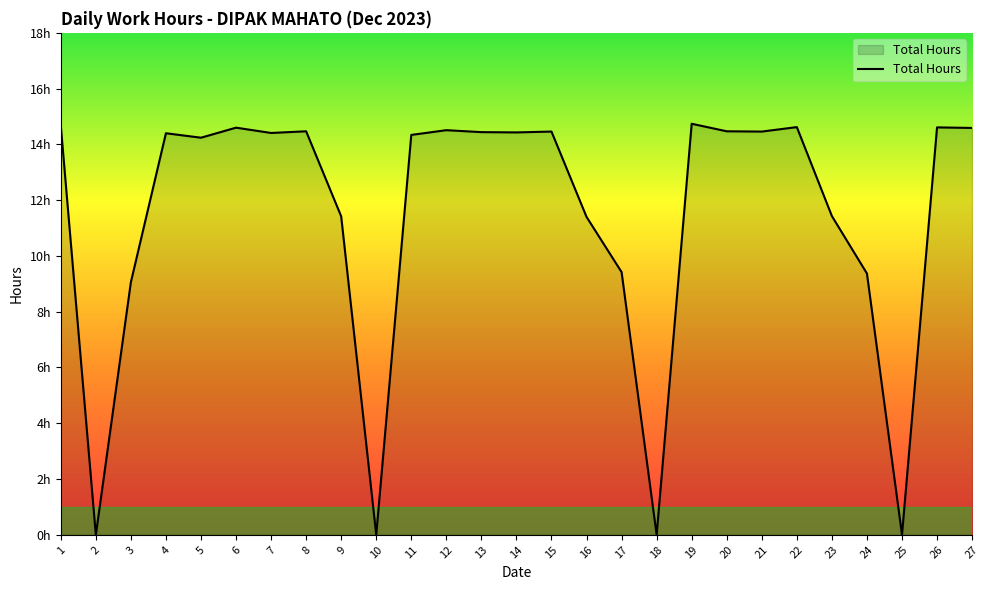

Is this an area chart (filled region under the line)?

Yes